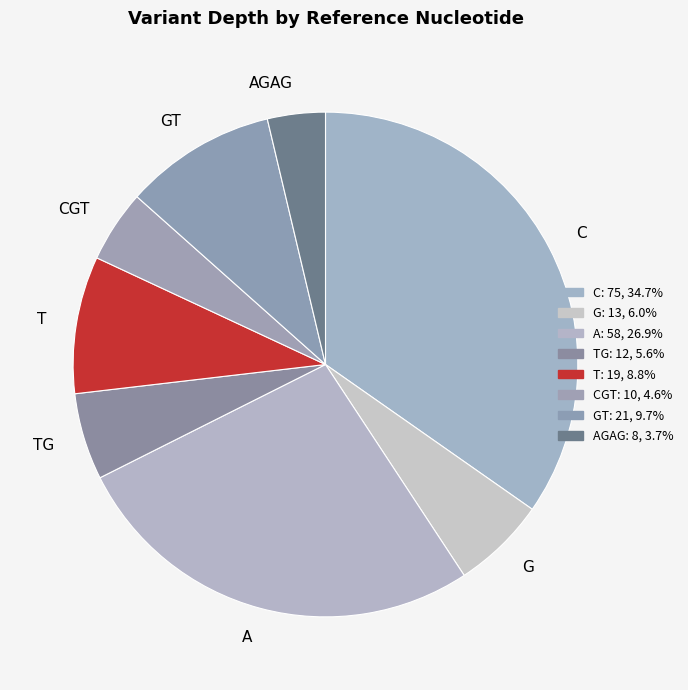

Which category has the smallest portion of the pie?

AGAG